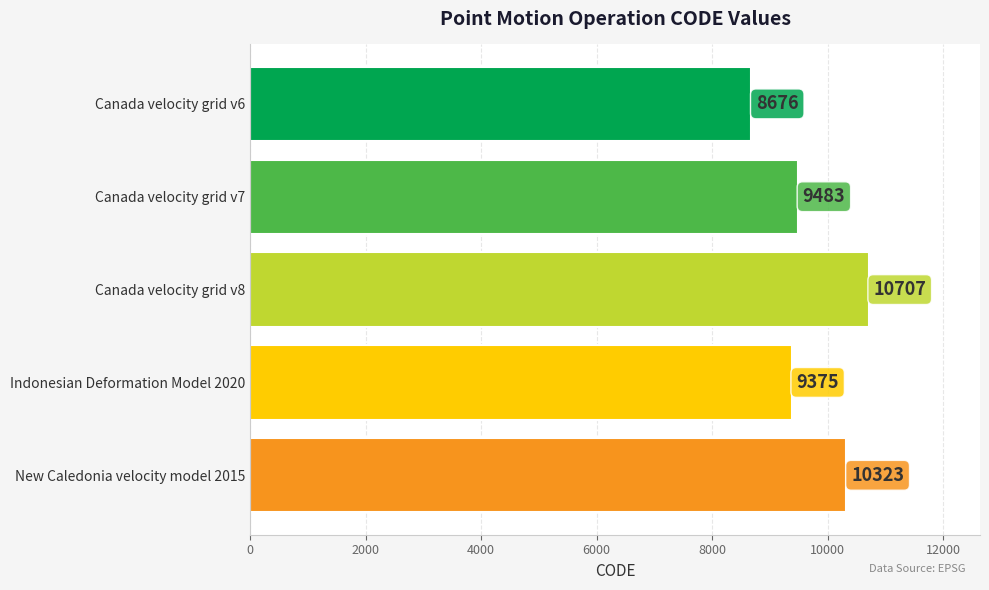

Where is the data nearest to the value 9691?

Canada velocity grid v7